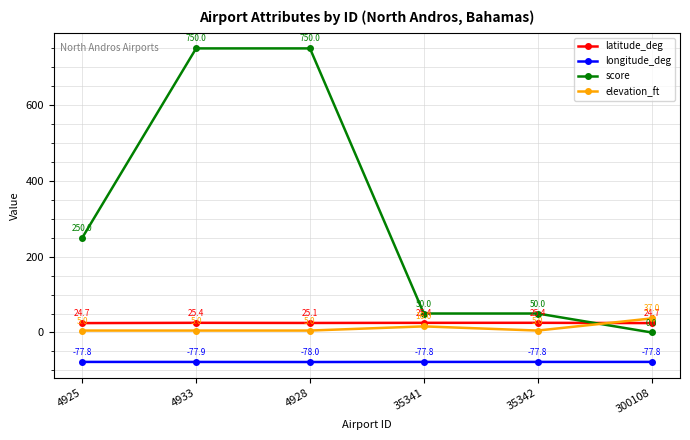

True or false: elevation_ft and longitude_deg cross at least once.

False